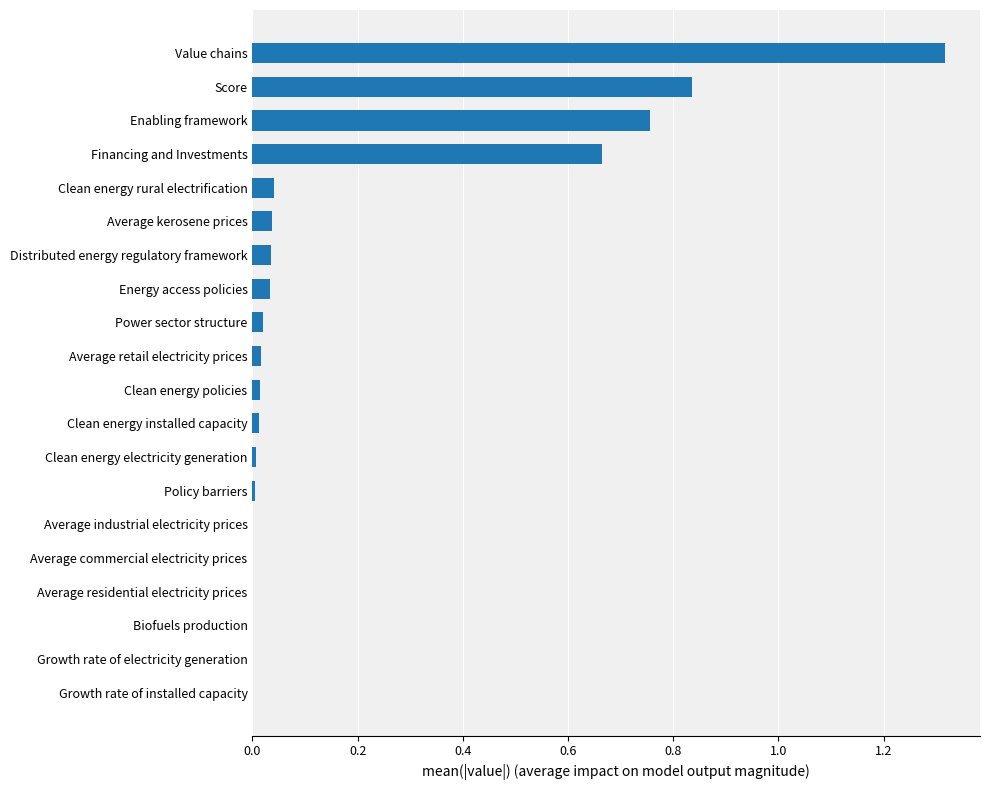

Does the chart contain stacked bars?

No